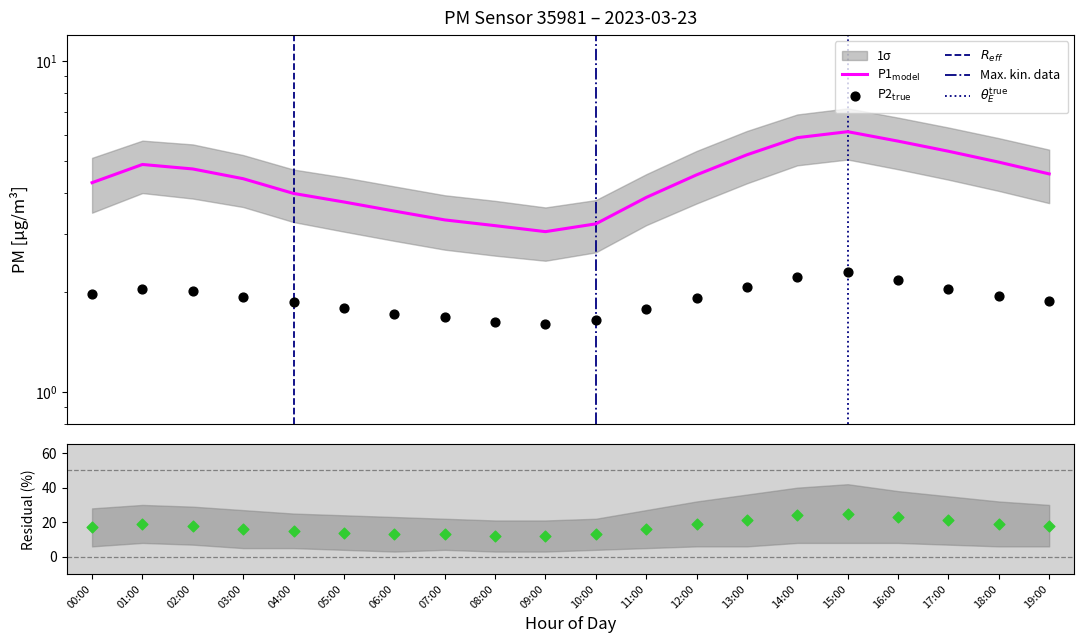

At how many categories does at least one series exceed 5?

5